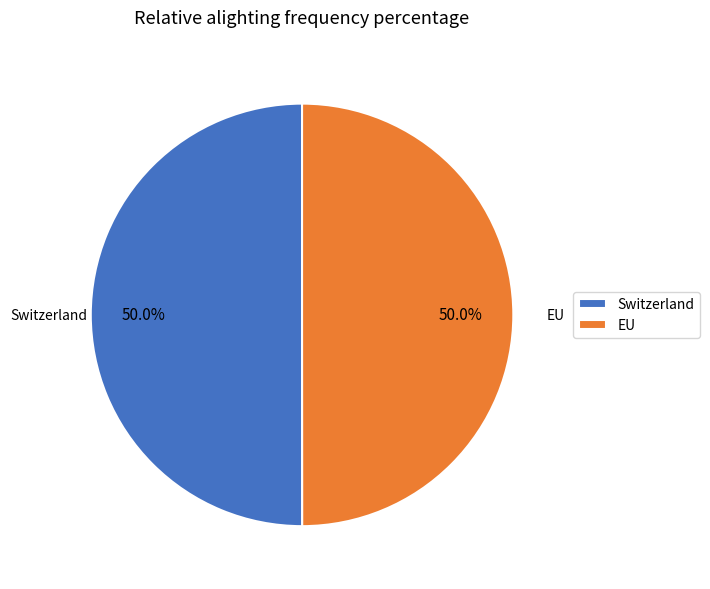

Count the number of slices in the pie.

2